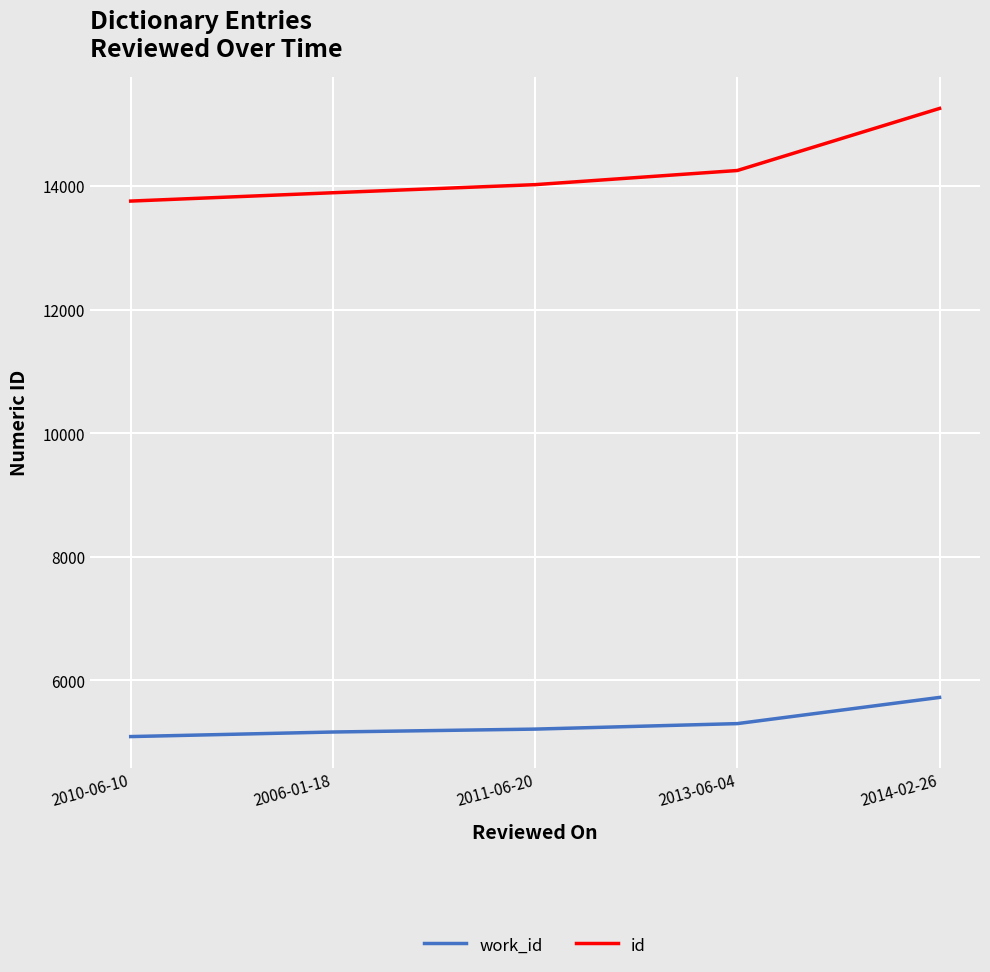

What is the sum of all work_id values?

26499